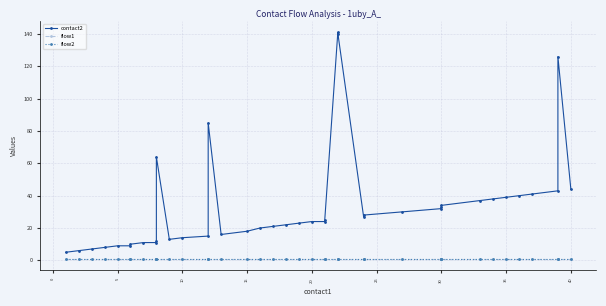

The contact2 series shows 9 at 5. True or false?

True